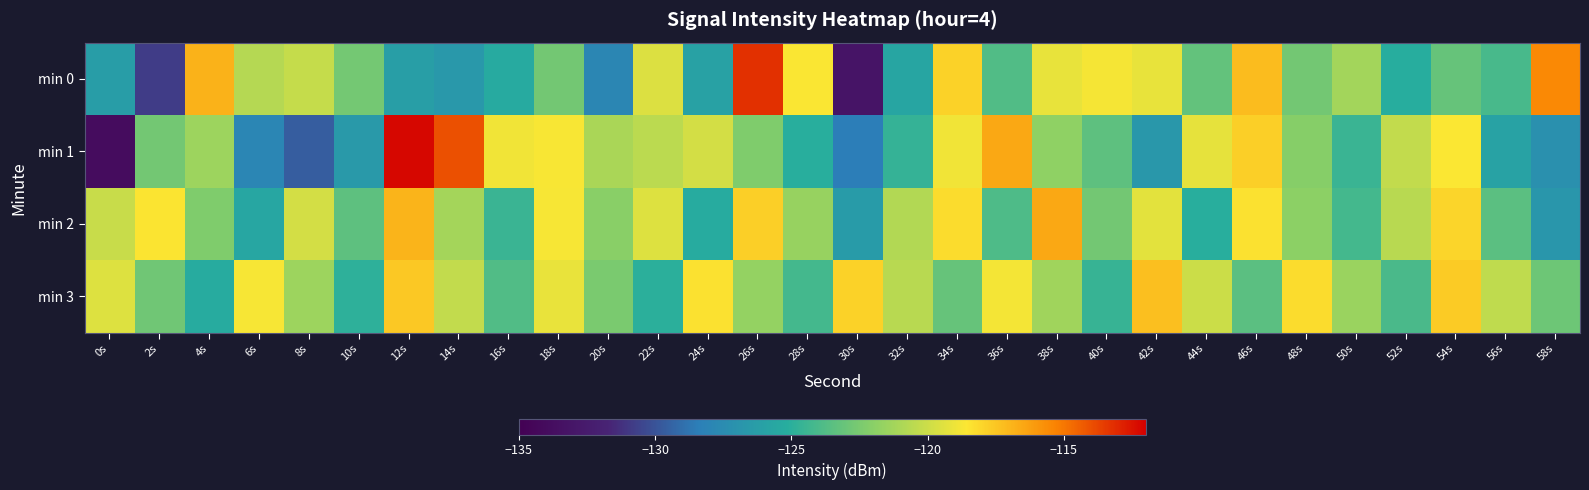

Between 8s and 34s, which series saw the biggest shift?

min 1